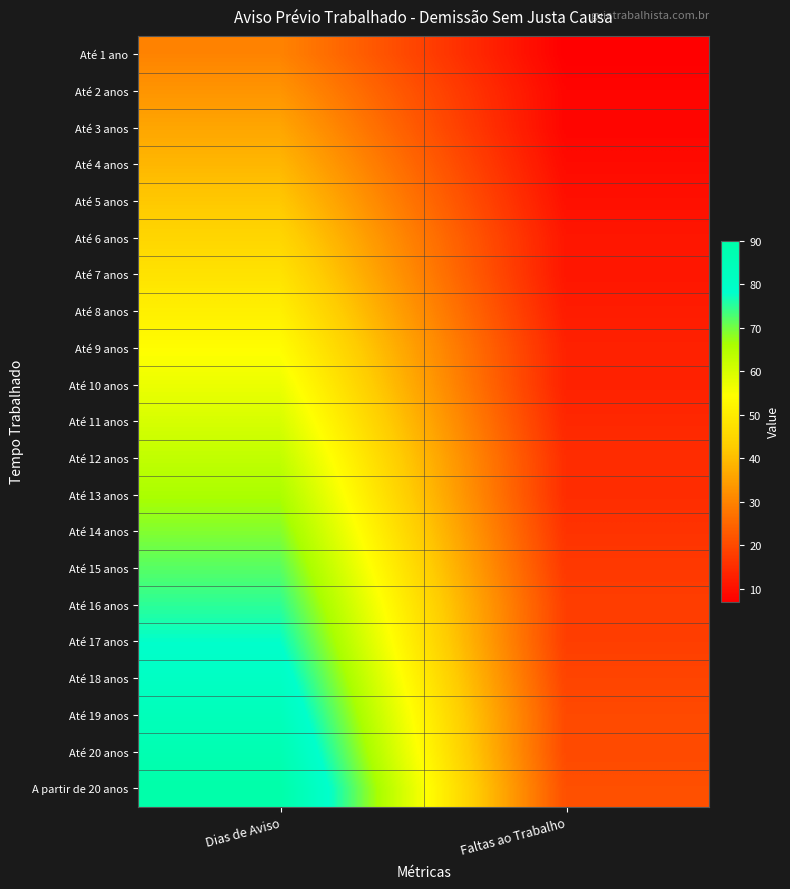

At how many categories does at least one series exceed 14?

2